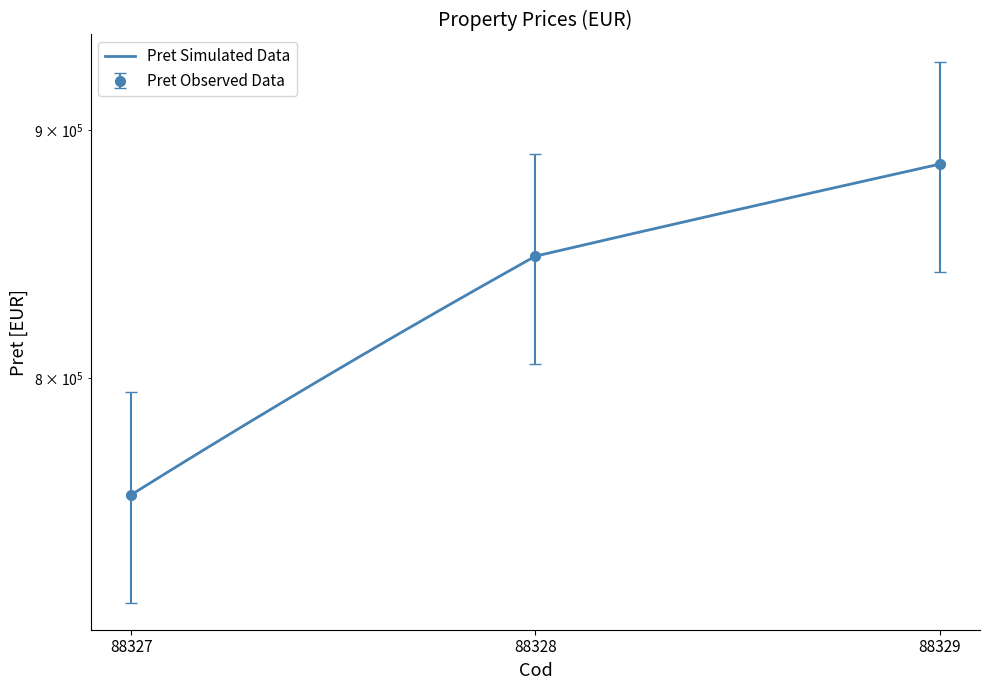

List the labels in order of value, smallest first.

88327, 88328, 88329